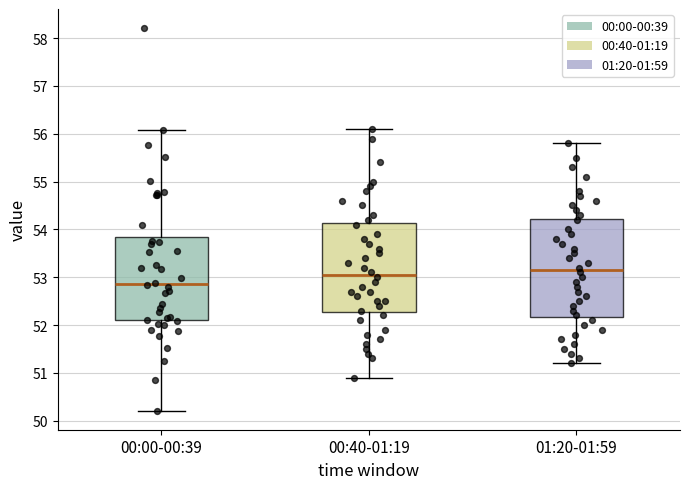

Reading left to right, transcribe this box plot: for each box, give where its median line is, the range the box spans, and where its two whiskers end, as read against the y-axis. The values are not printed on the chart, so give them approximately, as read against the axis.

00:00-00:39: median 52.9, box 52.1 to 53.8, whiskers 50.2 to 56.1
00:40-01:19: median 53.1, box 52.3 to 54.1, whiskers 50.9 to 56.1
01:20-01:59: median 53.2, box 52.2 to 54.2, whiskers 51.2 to 55.8